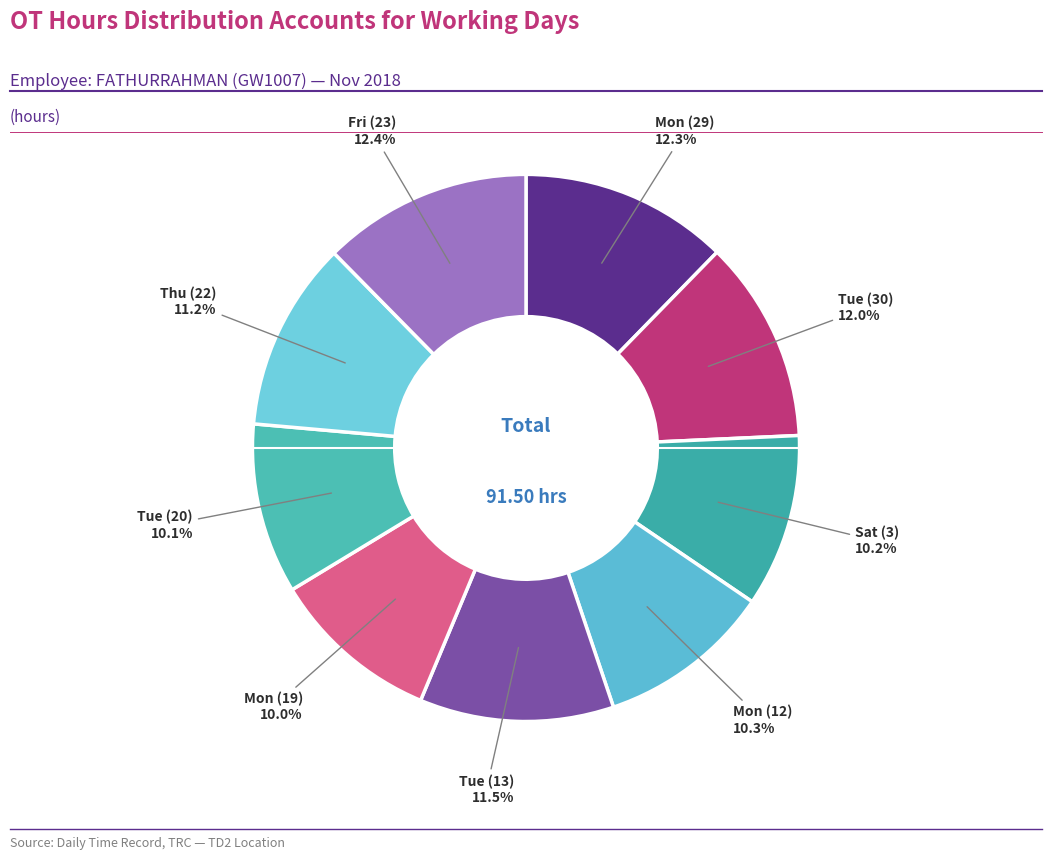

Does Tue (30) represent more than half of the total?

No